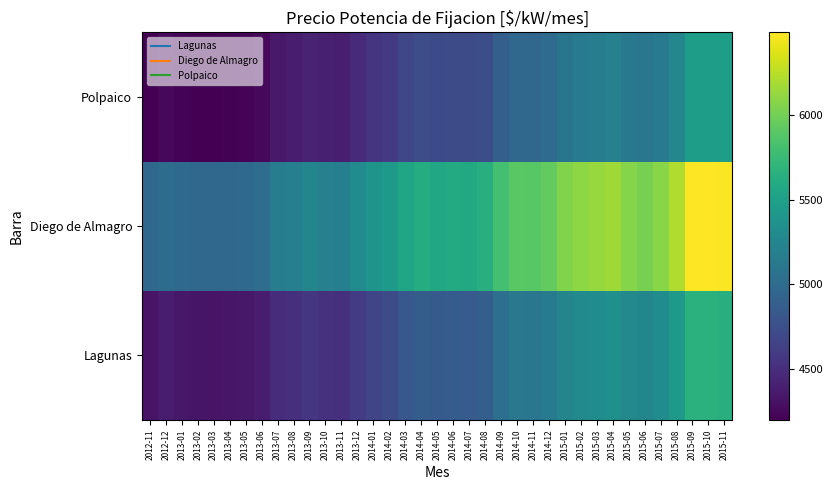

What is the maximum value shown in the chart?

6489.4